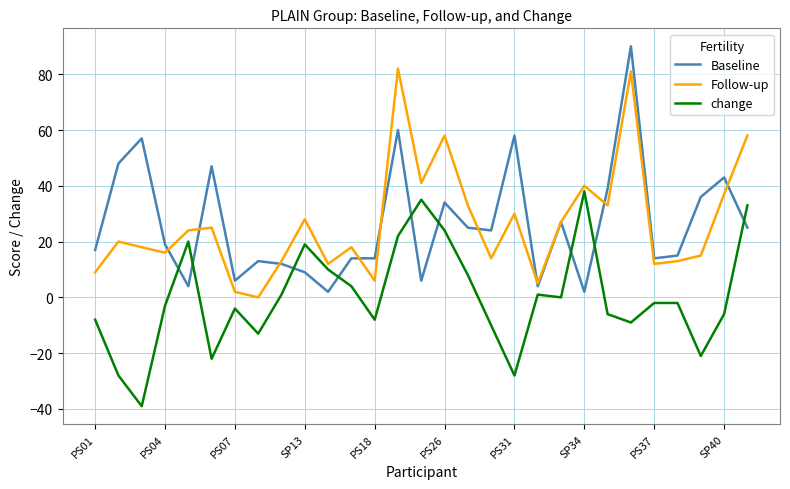

What is the highest value of the Follow-up series?

82